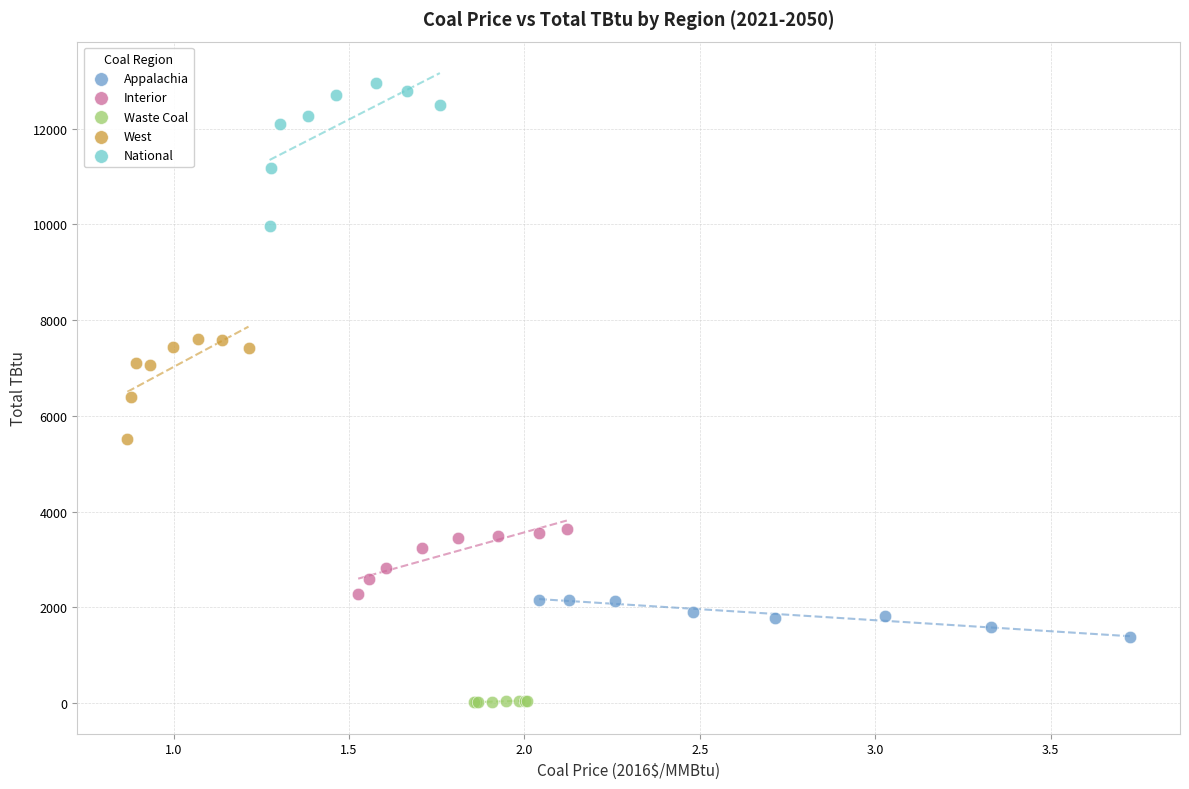

Which series has the widest spread of Y values?

National